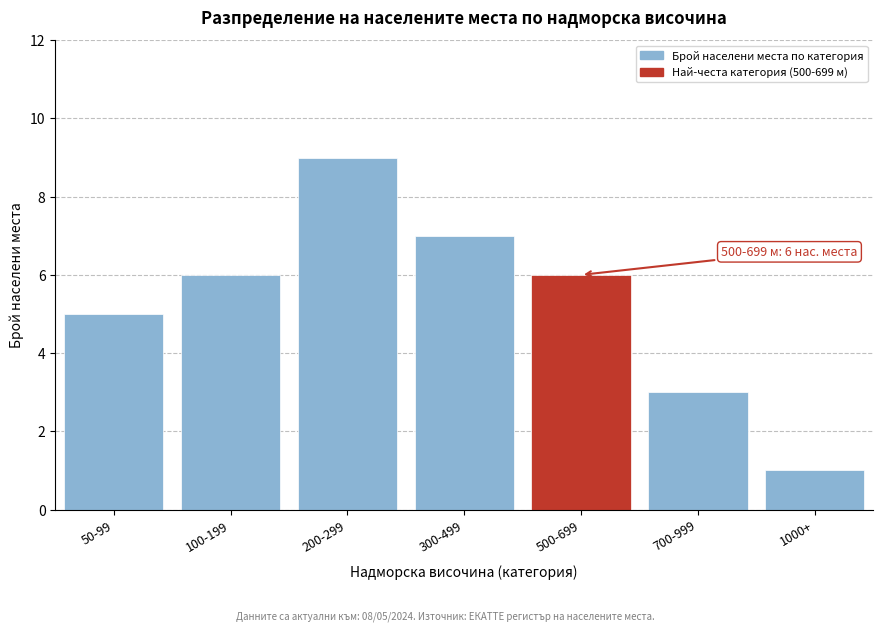

Reading left to right, list all the values displayed in this chart.

50-99=5	100-199=6	200-299=9	300-499=7	500-699=6	700-999=3	1000+=1